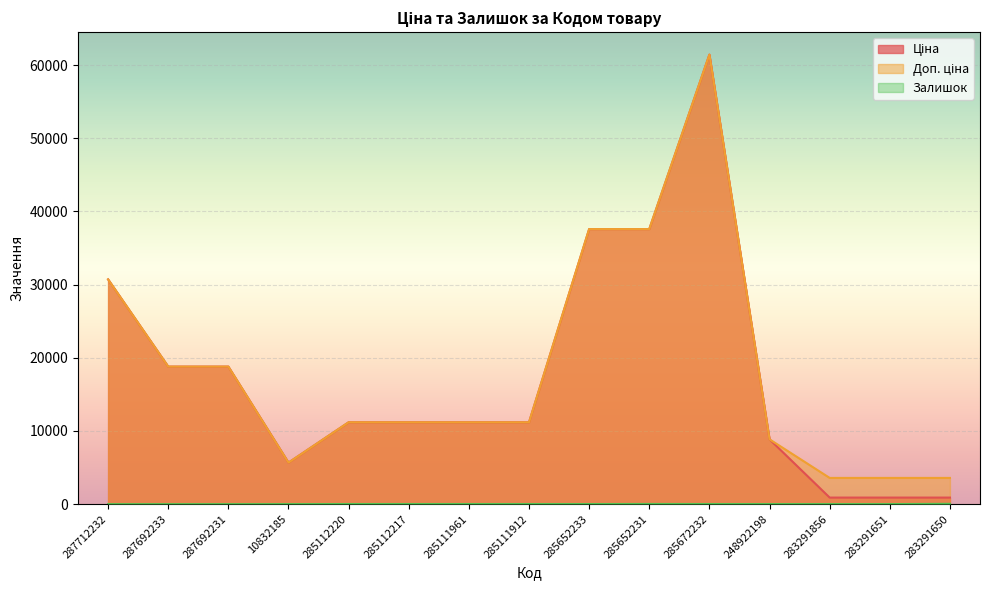

Reading left to right, extract all data points from this chart.

Ціна: 287712232=30717.1	287692233=18796.8	287692231=18796.8	10832185=5673.8	285112220=11188.2	285112217=11188.2	285111961=11188.2	285111912=11188.2	285652233=37593.6	285652231=37593.6	285672232=61434.3	248922198=8856.7	283291856=895.9	283291651=895.9	283291650=895.9
Доп. ціна: 287712232=30717.1	287692233=18796.8	287692231=18796.8	10832185=5673.8	285112220=11188.2	285112217=11188.2	285111961=11188.2	285111912=11188.2	285652233=37593.6	285652231=37593.6	285672232=61434.3	248922198=8856.7	283291856=3583.6	283291651=3583.6	283291650=3583.6
Залишок: 287712232=0.0	287692233=0.0	287692231=0.0	10832185=4.0	285112220=17.0	285112217=17.0	285111961=17.0	285111912=15.0	285652233=13.0	285652231=23.0	285672232=16.0	248922198=11.0	283291856=7.0	283291651=7.0	283291650=43.0